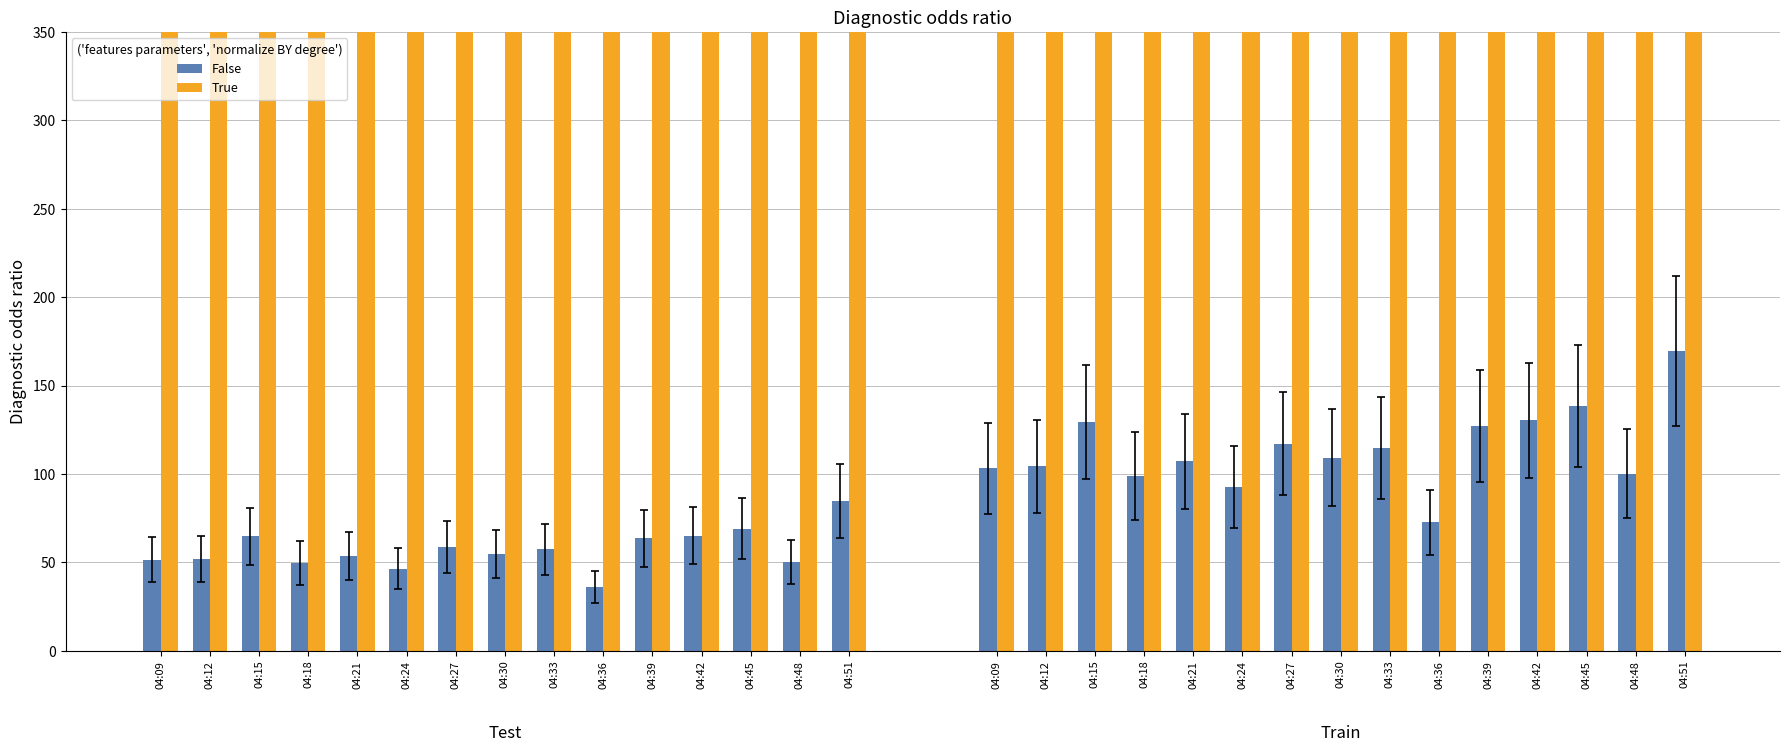

Is the value of False at 04:48 greater than the value of True at 04:18?

No